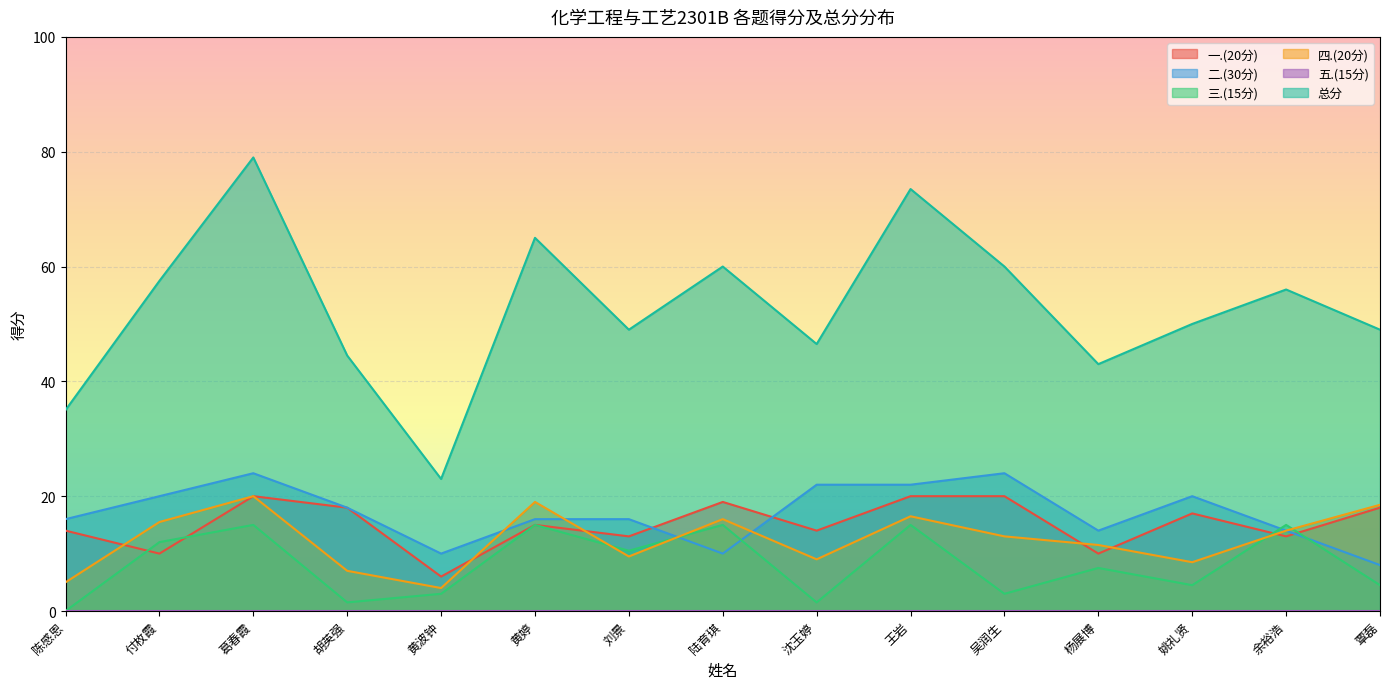

Is the value of 二.(30分) at 覃磊 greater than the value of 一.(20分) at 姚礼贤?

No